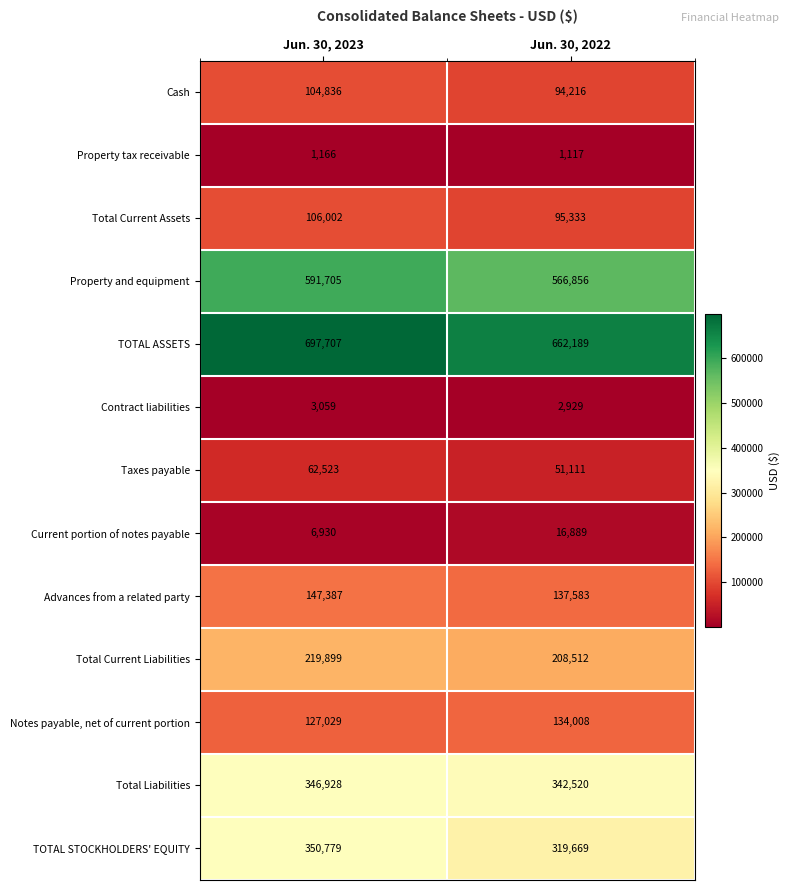

Reading right to left, what are all the values shown in this chart?

Cash: Jun. 30, 2022=94216	Jun. 30, 2023=104836
Property tax receivable: Jun. 30, 2022=1117	Jun. 30, 2023=1166
Total Current Assets: Jun. 30, 2022=95333	Jun. 30, 2023=106002
Property and equipment: Jun. 30, 2022=566856	Jun. 30, 2023=591705
TOTAL ASSETS: Jun. 30, 2022=662189	Jun. 30, 2023=697707
Contract liabilities: Jun. 30, 2022=2929	Jun. 30, 2023=3059
Taxes payable: Jun. 30, 2022=51111	Jun. 30, 2023=62523
Current portion of notes payable: Jun. 30, 2022=16889	Jun. 30, 2023=6930
Advances from a related party: Jun. 30, 2022=137583	Jun. 30, 2023=147387
Total Current Liabilities: Jun. 30, 2022=208512	Jun. 30, 2023=219899
Notes payable, net of current portion: Jun. 30, 2022=134008	Jun. 30, 2023=127029
Total Liabilities: Jun. 30, 2022=342520	Jun. 30, 2023=346928
TOTAL STOCKHOLDERS' EQUITY: Jun. 30, 2022=319669	Jun. 30, 2023=350779